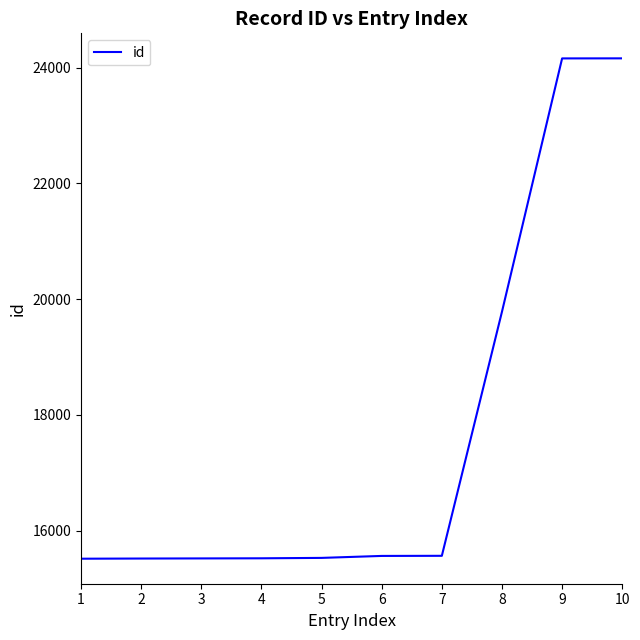

Read the value at 10, to the nearest 100.

24200